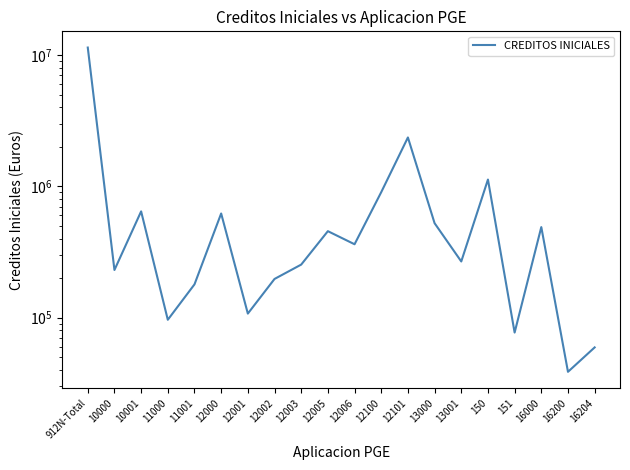

Which has a higher value, 11000 or 16204?

11000